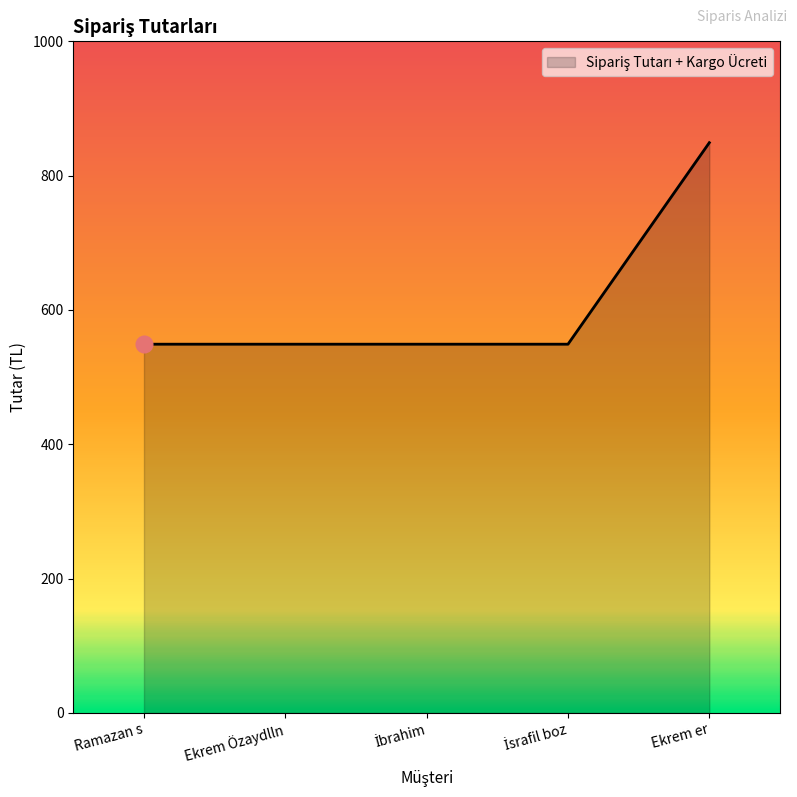

What is the minimum value shown in the chart?

549